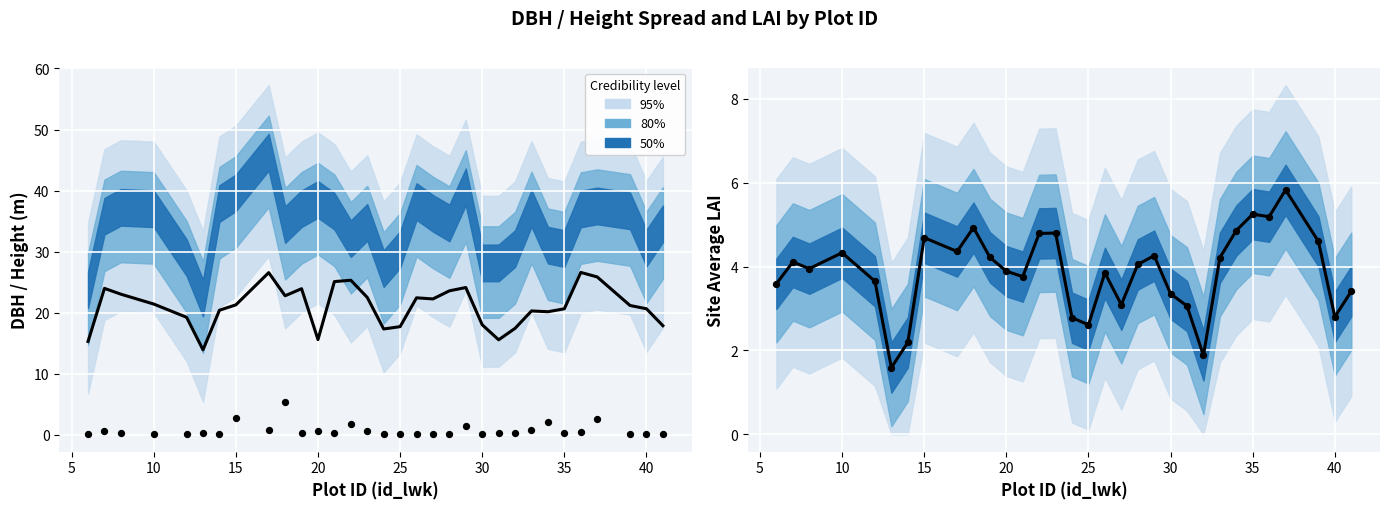

At how many categories does at least one series exceed 20?

22